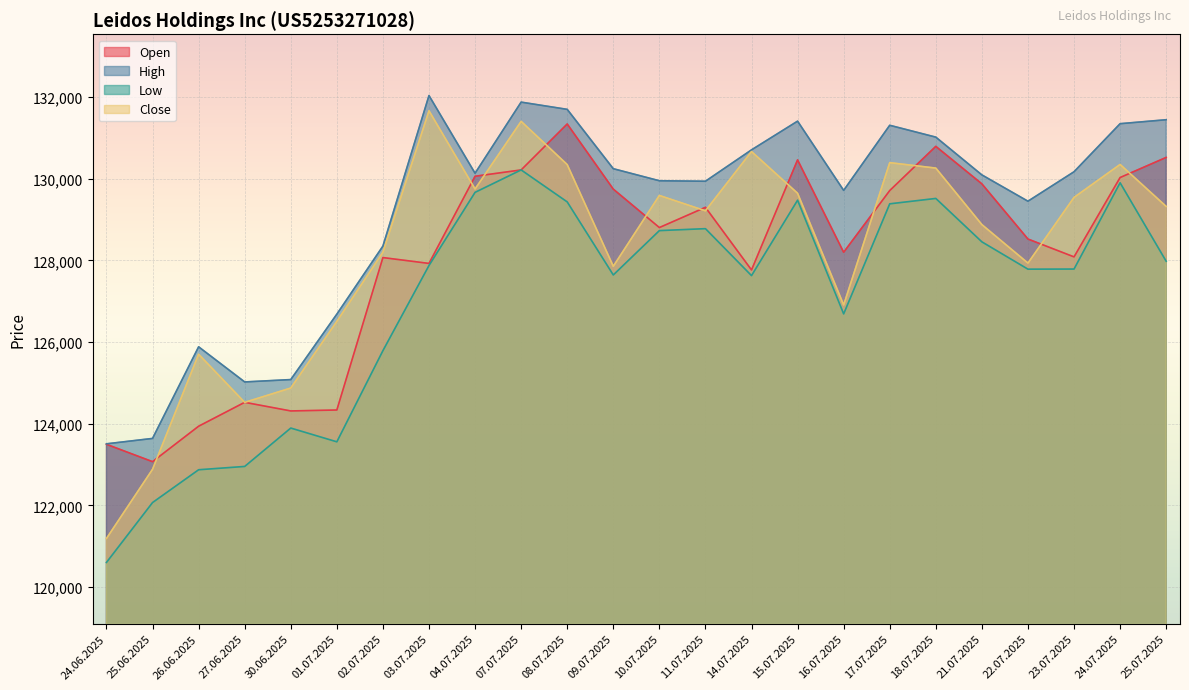

What is the sum of the High values at 21.07.2025 and 07.07.2025?

261966